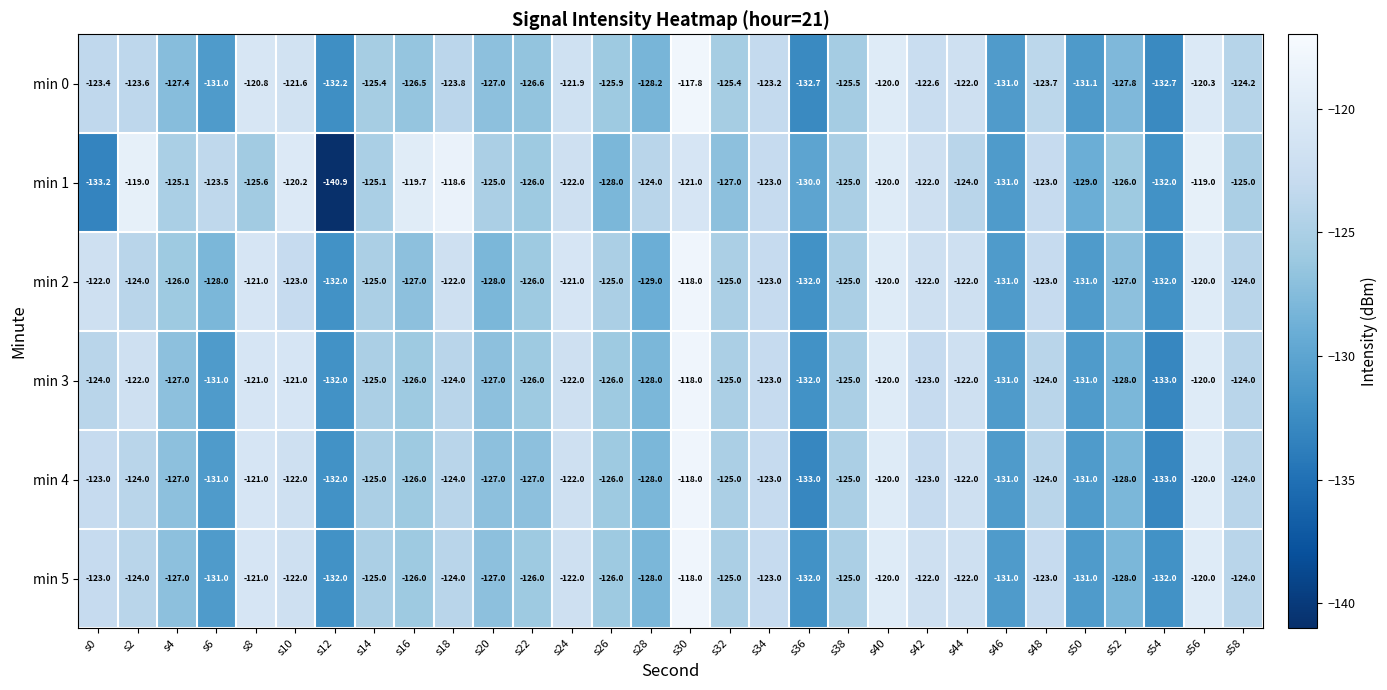

What is the maximum value for min 5?

-118.0